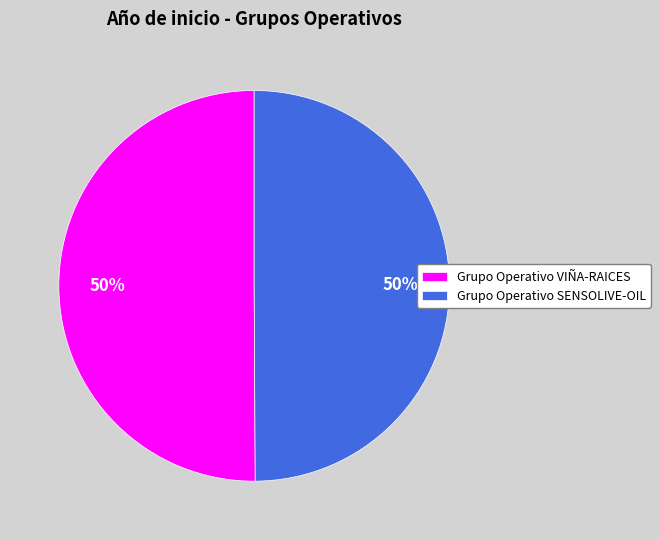

To the nearest percent, what is the average slice percentage?

50%